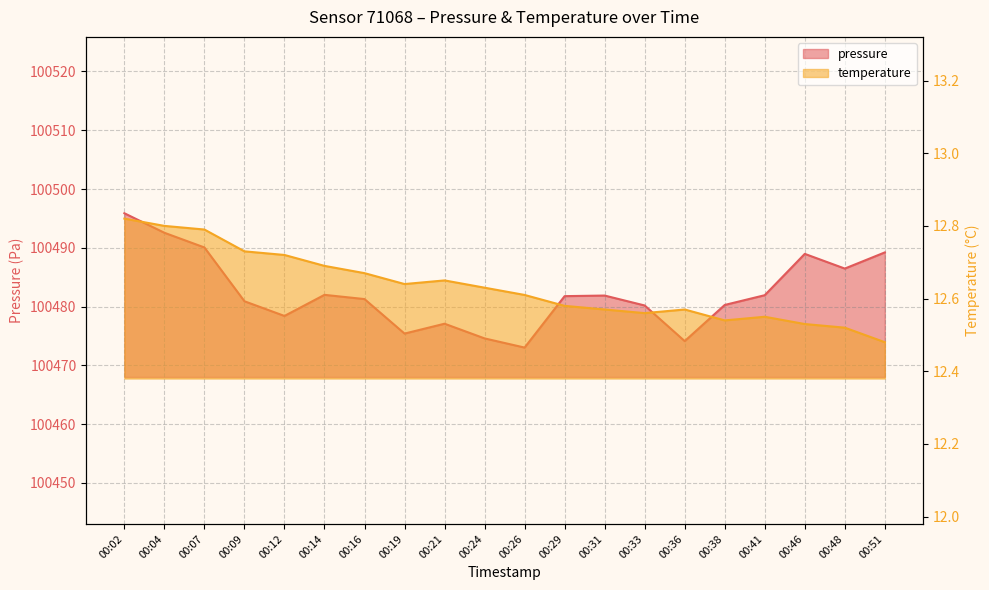

Which series has the largest total across all categories?

pressure